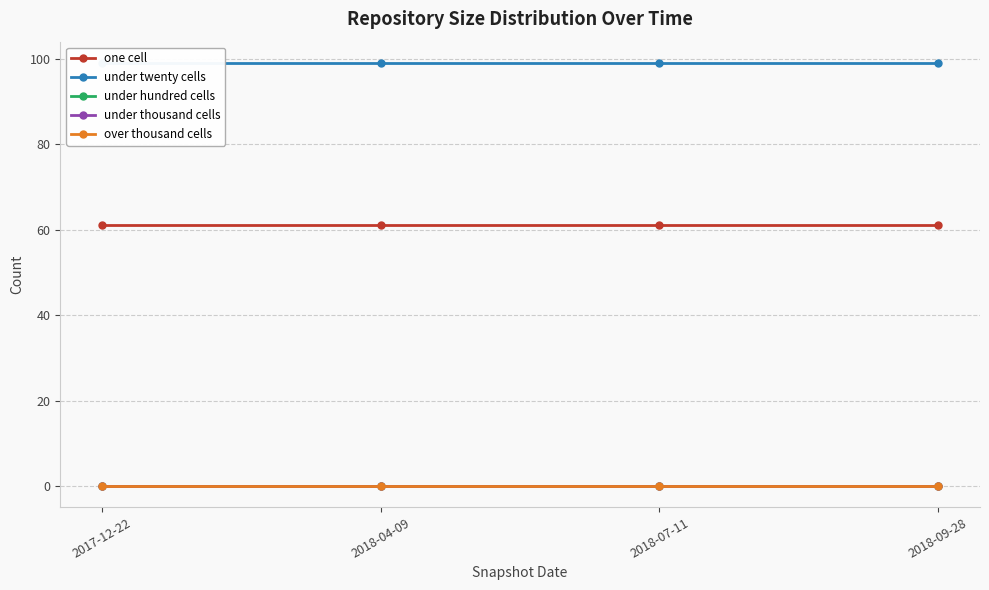

Between 2017-12-22 and 2018-04-09, which series saw the biggest shift?

one cell